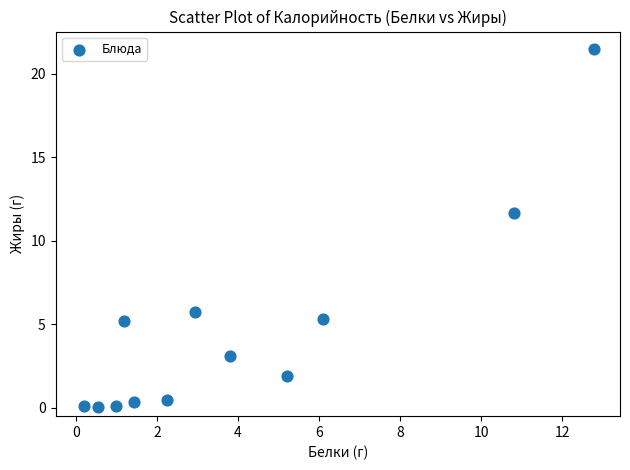

What Y value in the scatter plot is closest to 10?

11.7